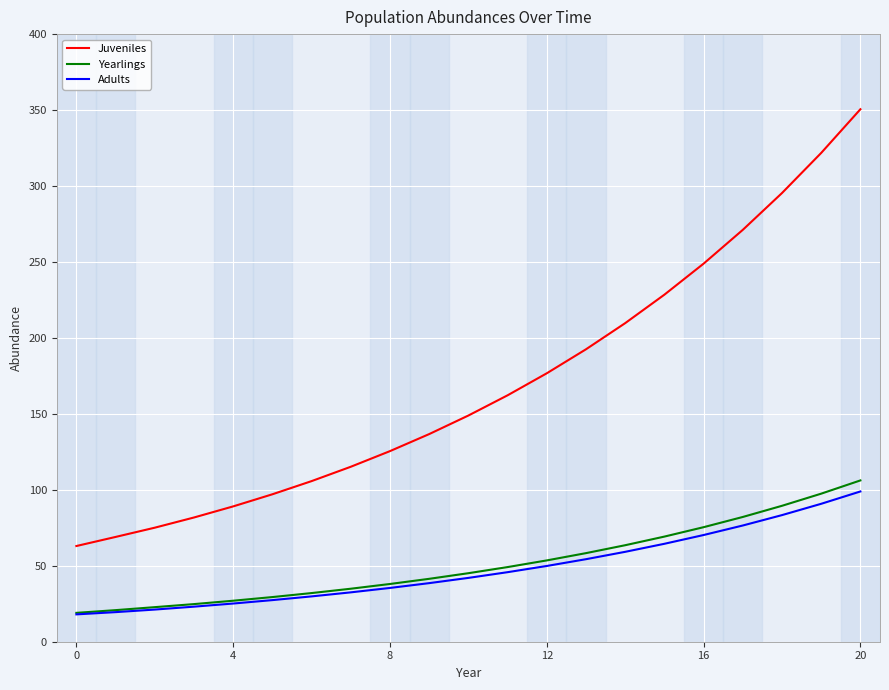

Which series has the widest spread of values?

Juveniles